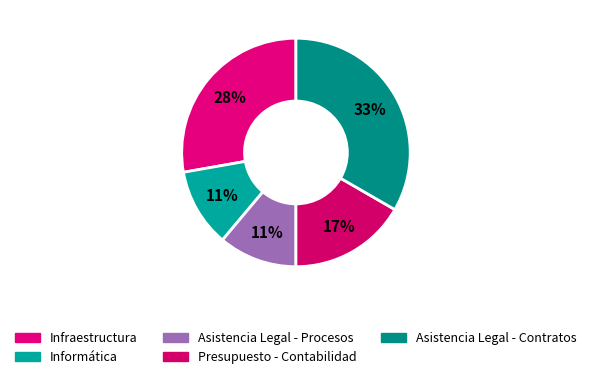

True or false: Infraestructura accounts for 28% of the total.

True